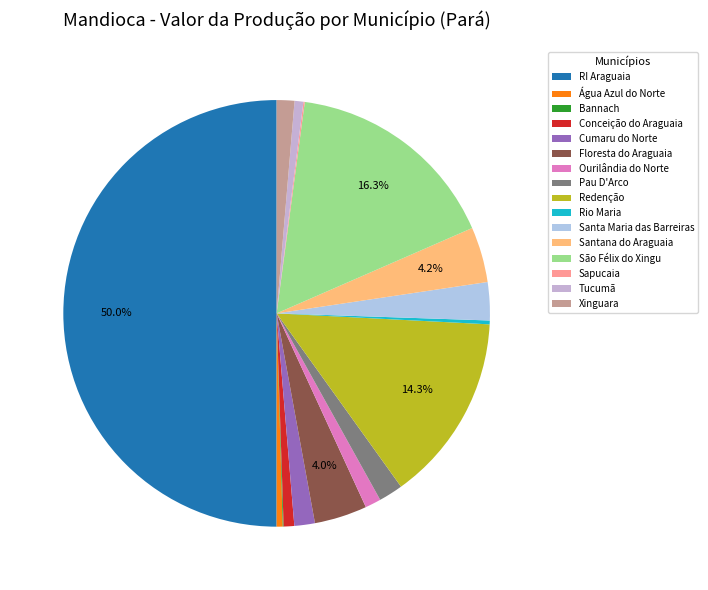

What is the largest slice in the pie chart?

RI Araguaia